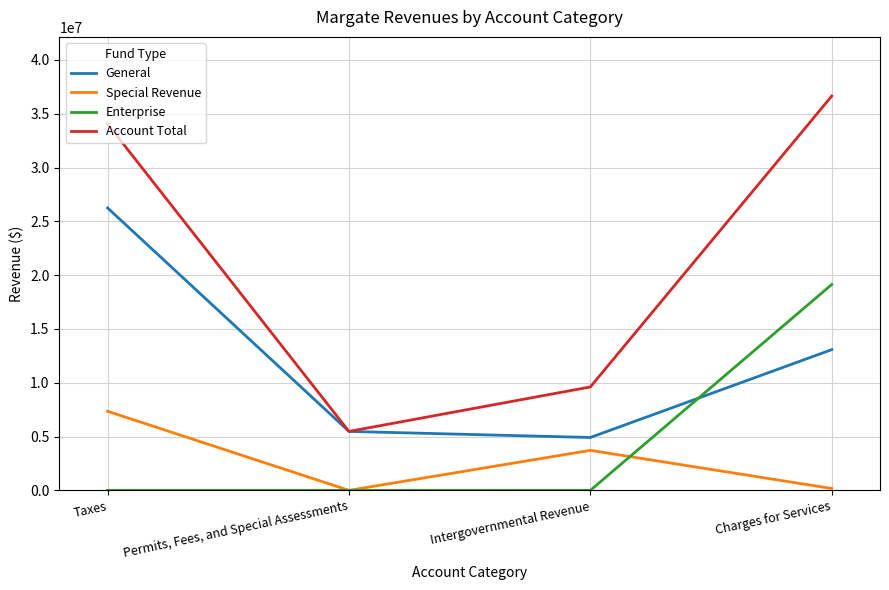

What is the spread (max minus min) of values at Taxes?

34054914